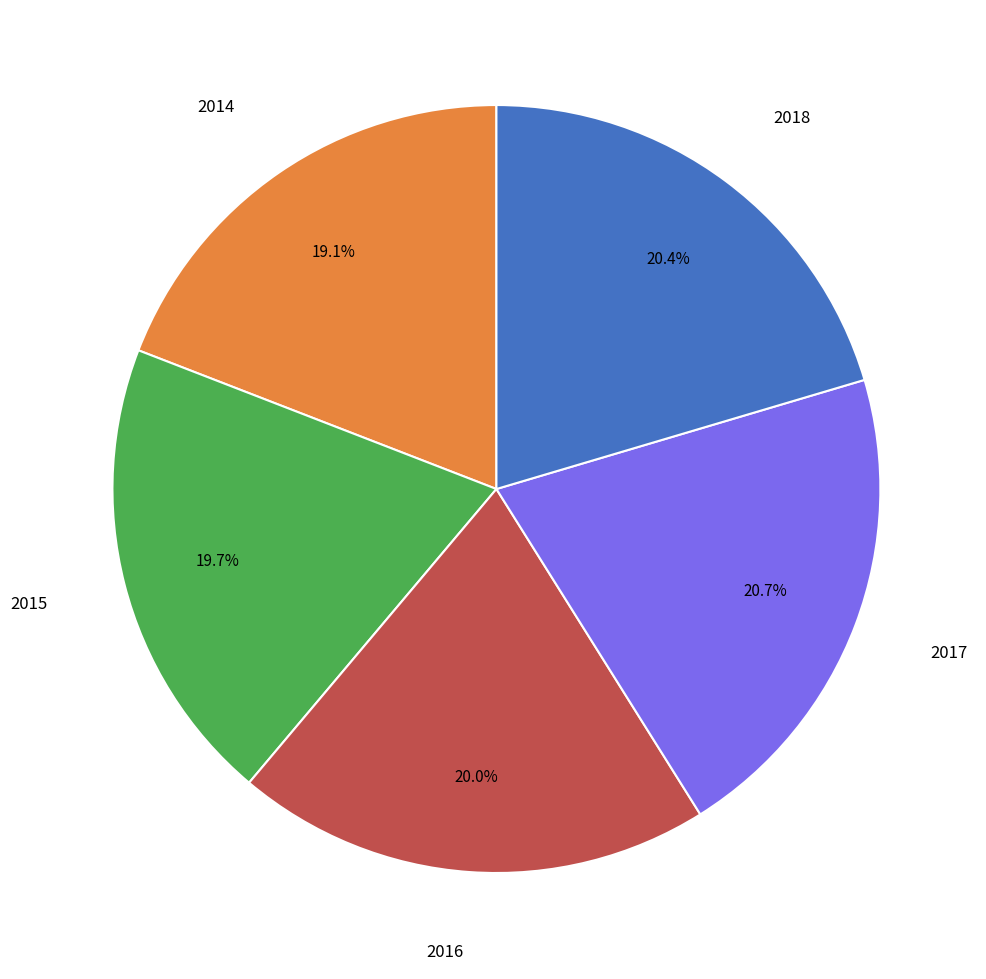

Does any single category account for the majority?

No